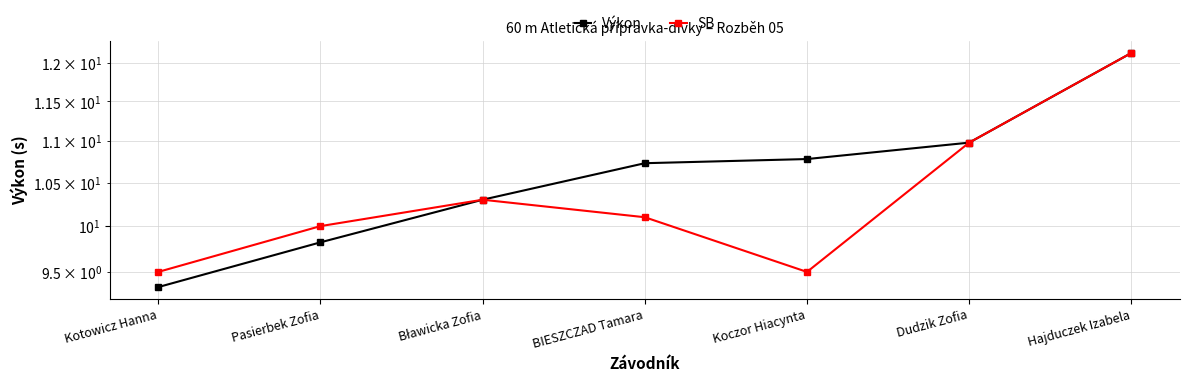

What is the difference between the second highest and second lowest values in the Výkon series?

1.2